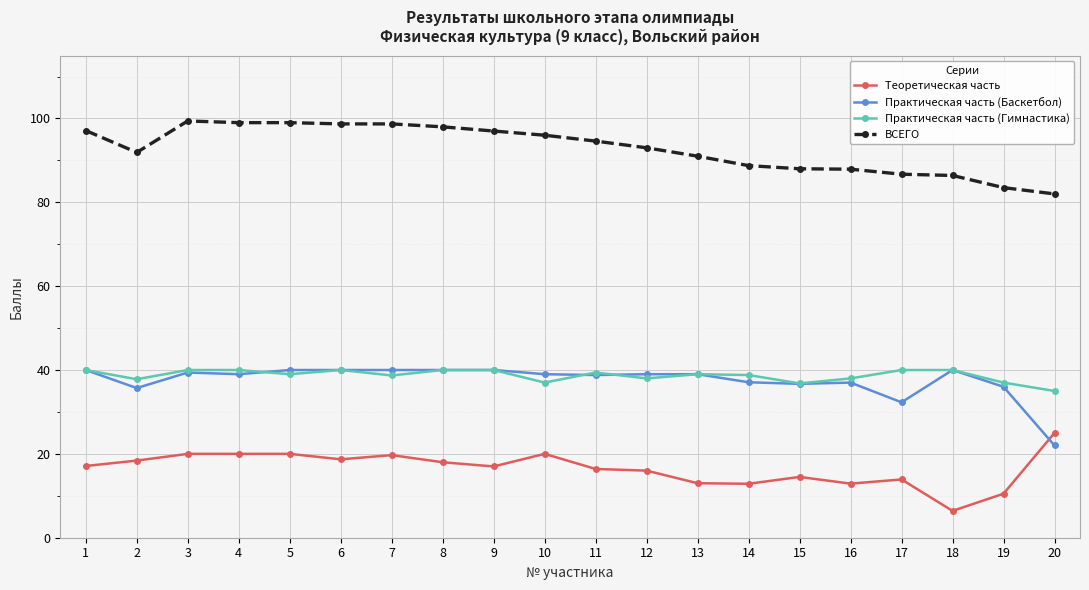

What is the value of the ВСЕГО point at the 16th from the left?

87.9